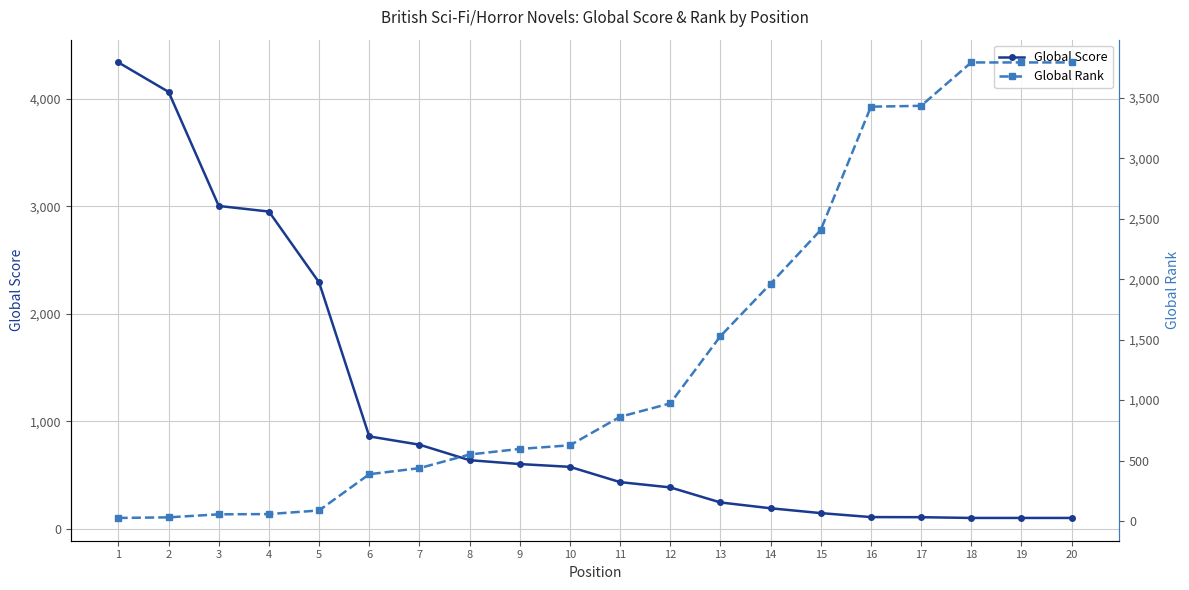

Rank the series by their maximum value, from lowest to highest.

Global Rank, Global Score